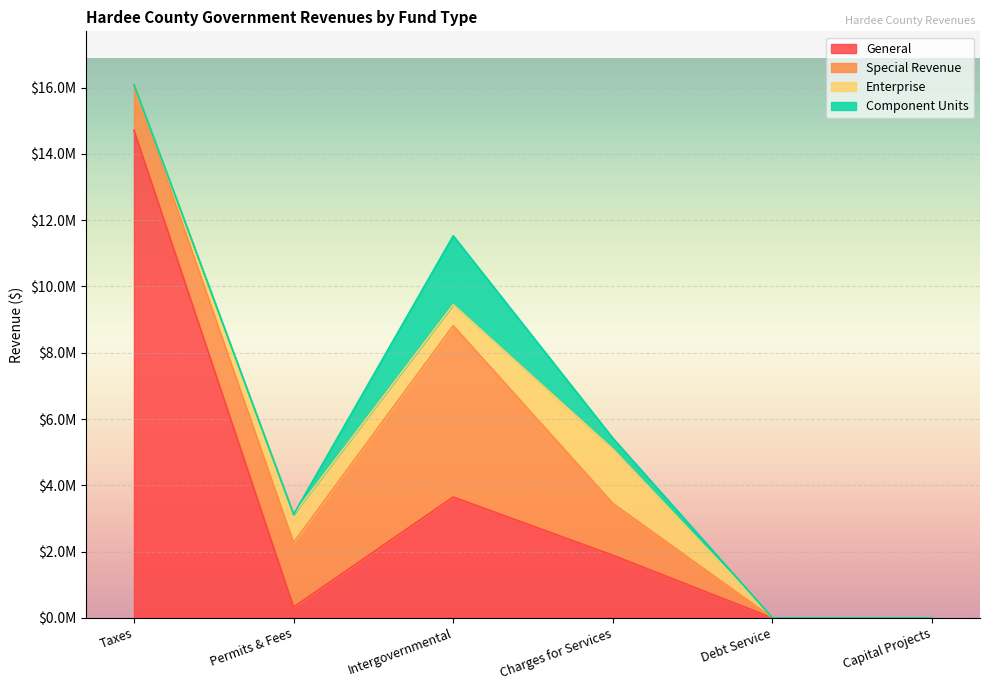

True or false: Special Revenue and General cross at least once.

True